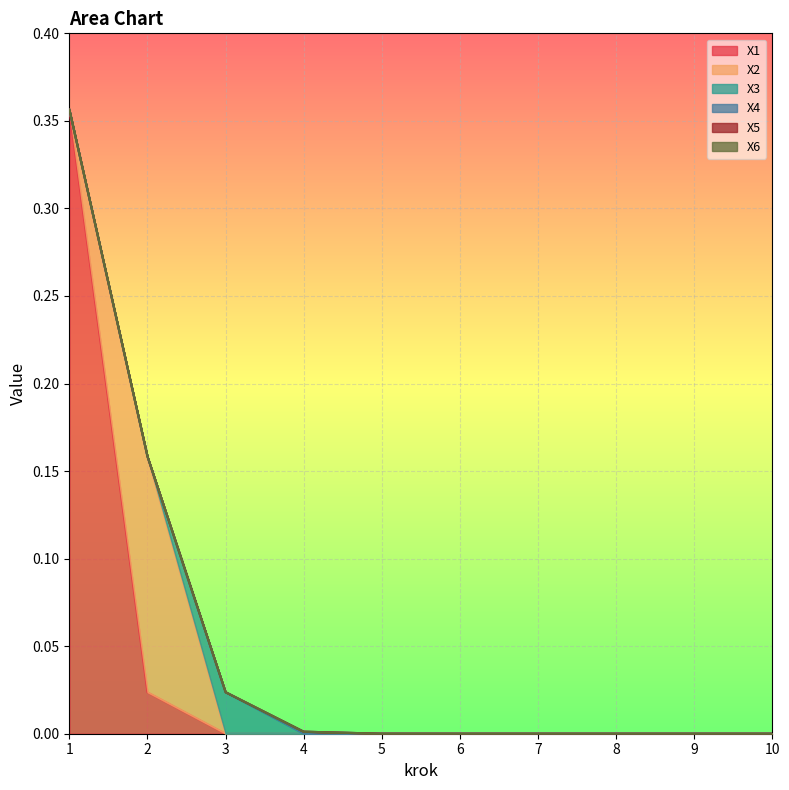

How many lines are shown in the chart?

6